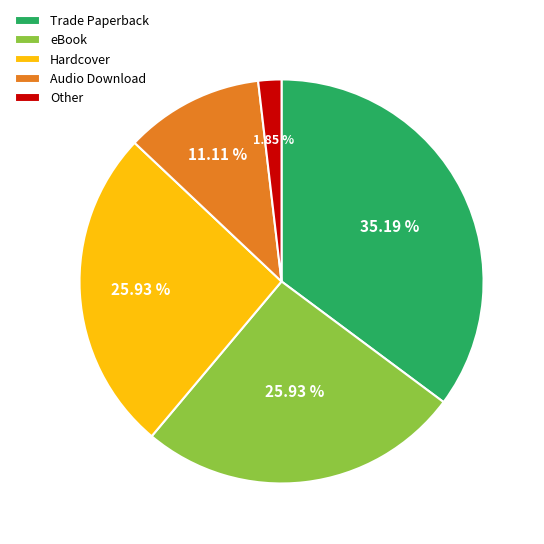

To the nearest percent, what portion does Hardcover represent?

26%